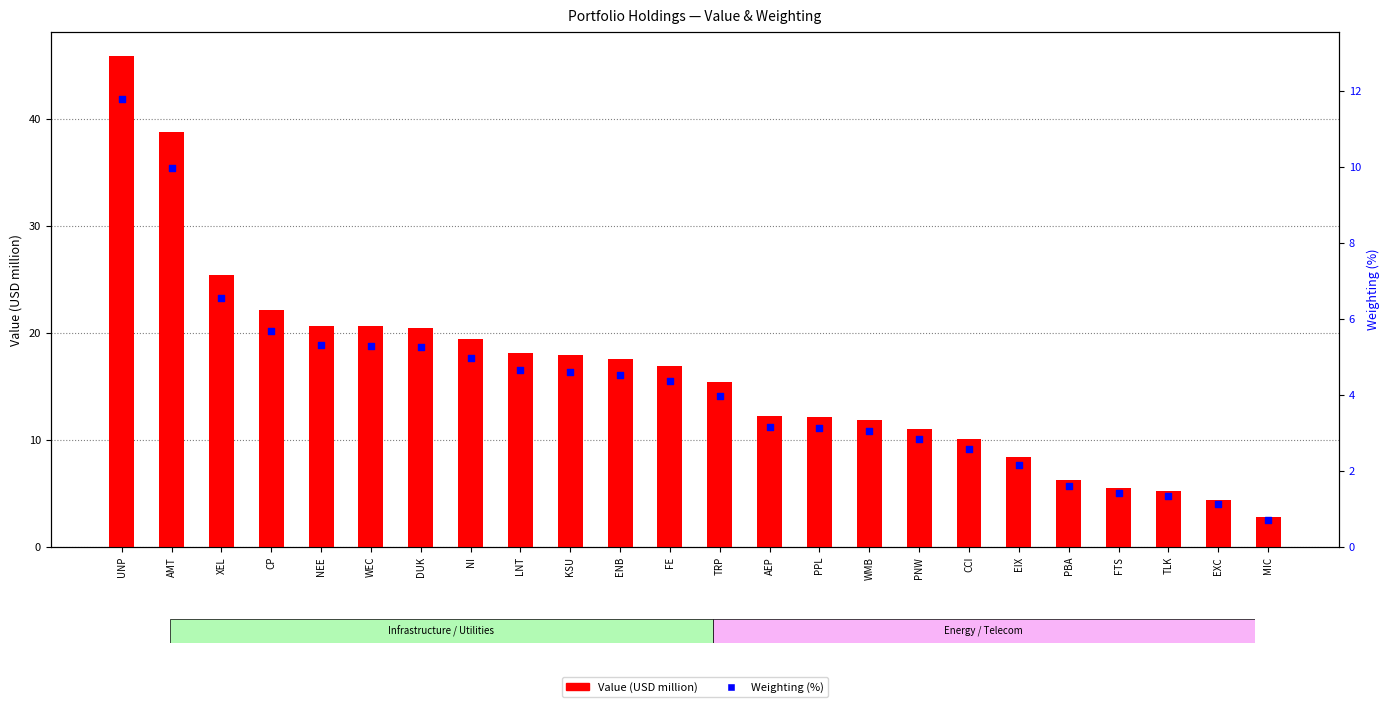

Which series has the widest spread of Y values?

Value (USD million)